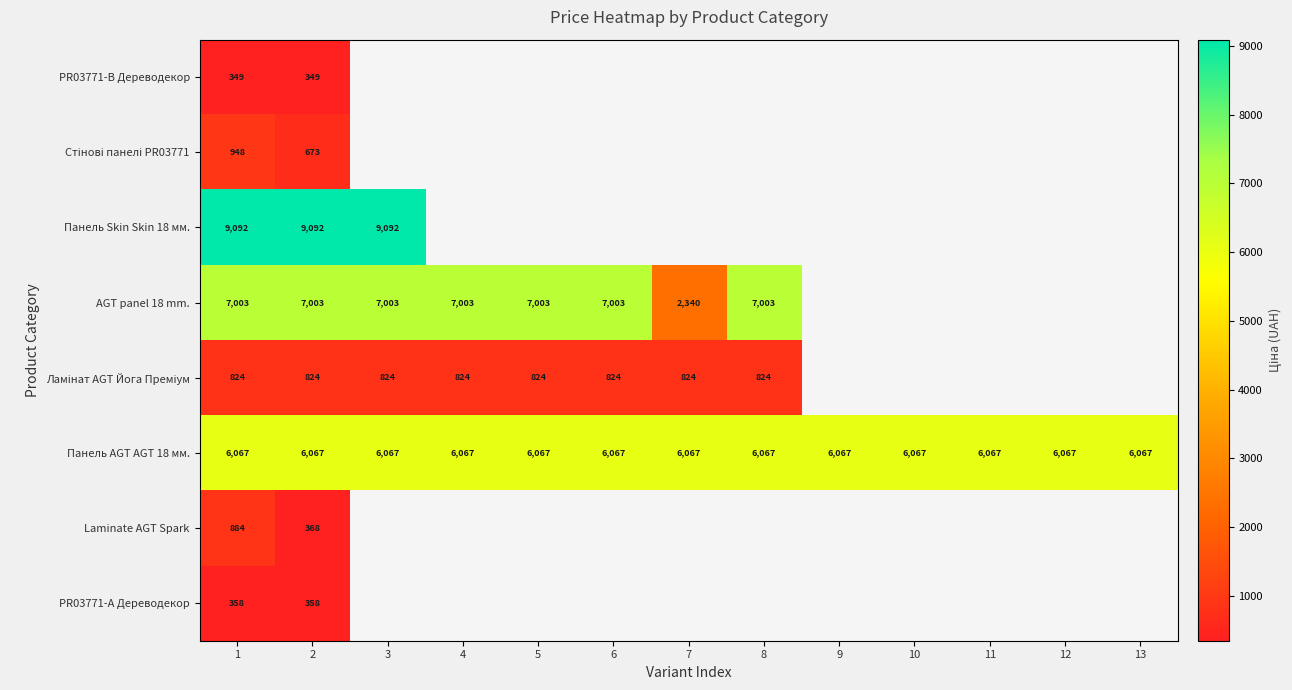

Is the value of Панель AGT AGT 18 мм. at 13 greater than the value of Laminate AGT Spark at 1?

Yes